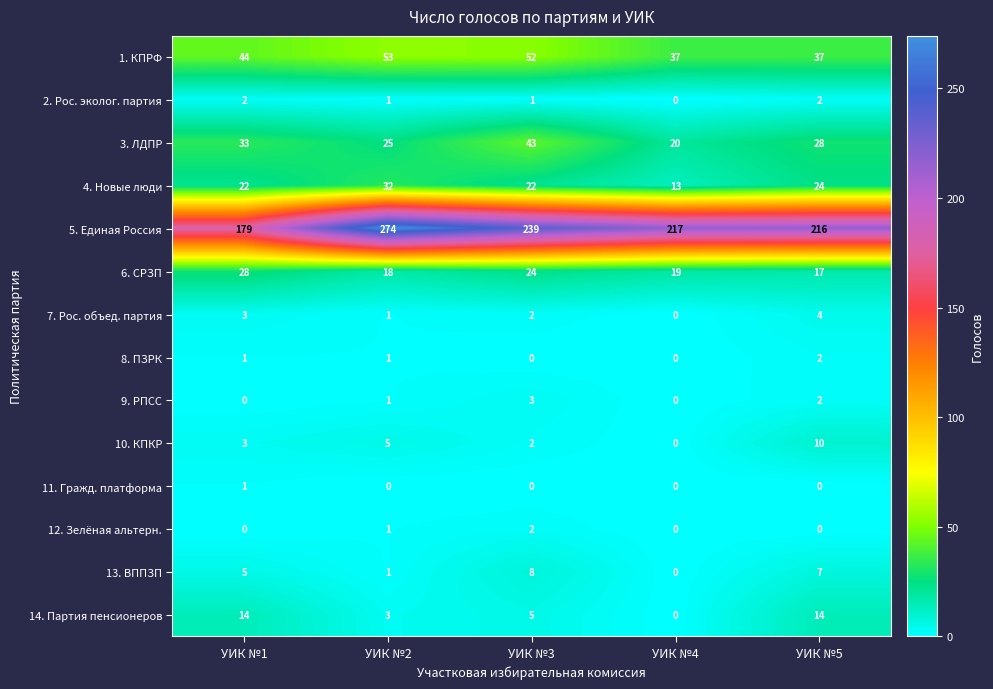

What is the spread (max minus min) of values at УИК №5?

216